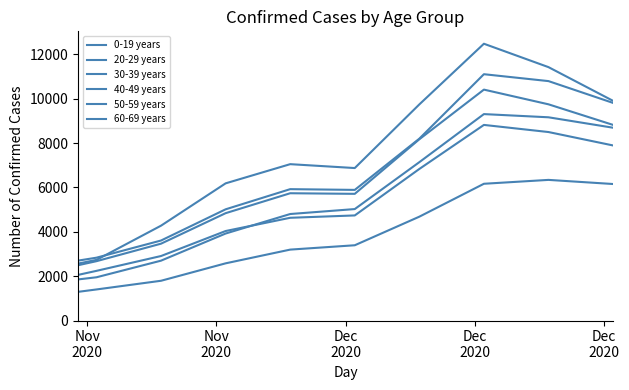

What is the average value of the 60-69 years series?

3701